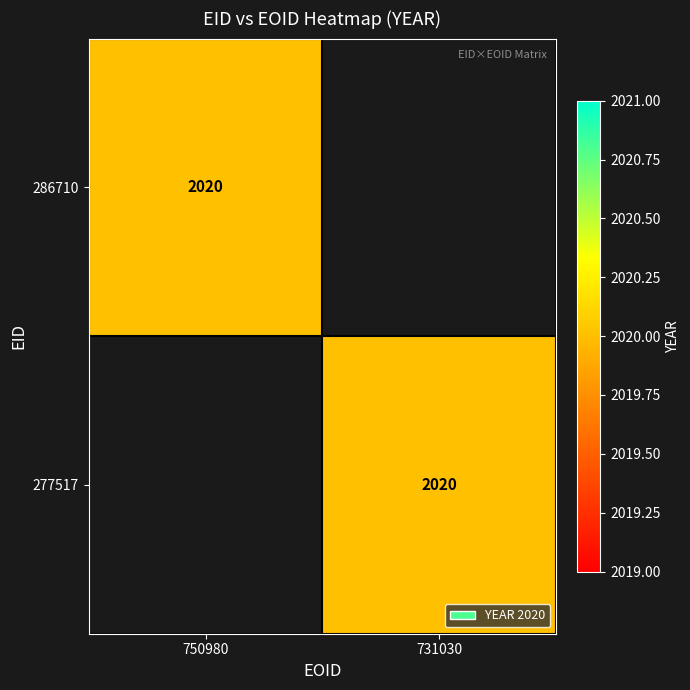

True or false: 277517 has a value of 2982 at 731030.

False